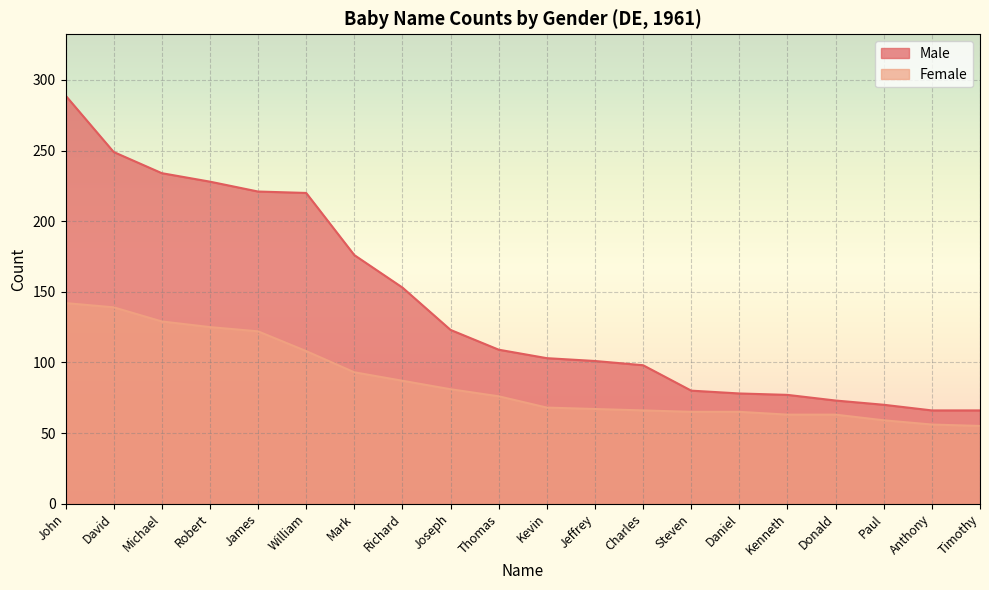

What is the maximum value shown in the chart?

289